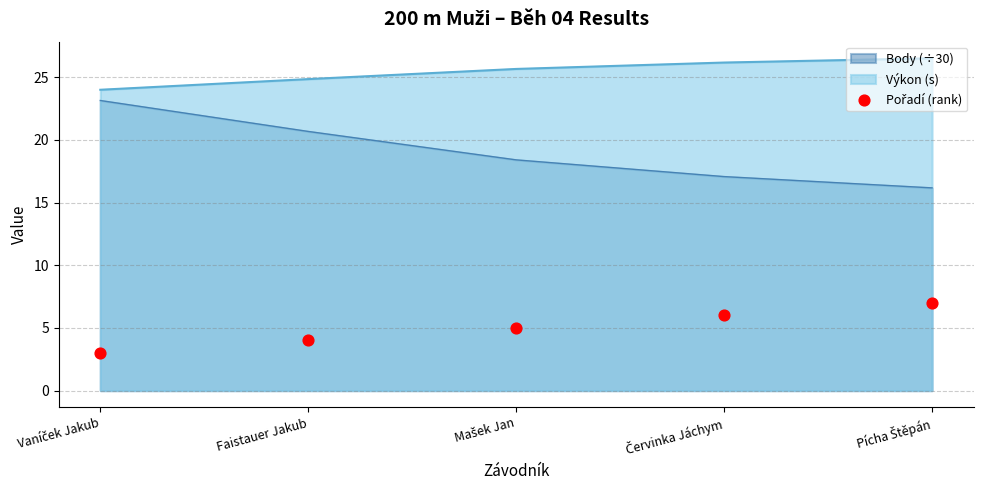

True or false: Výkon (s) and Body (÷30) cross at least once.

False